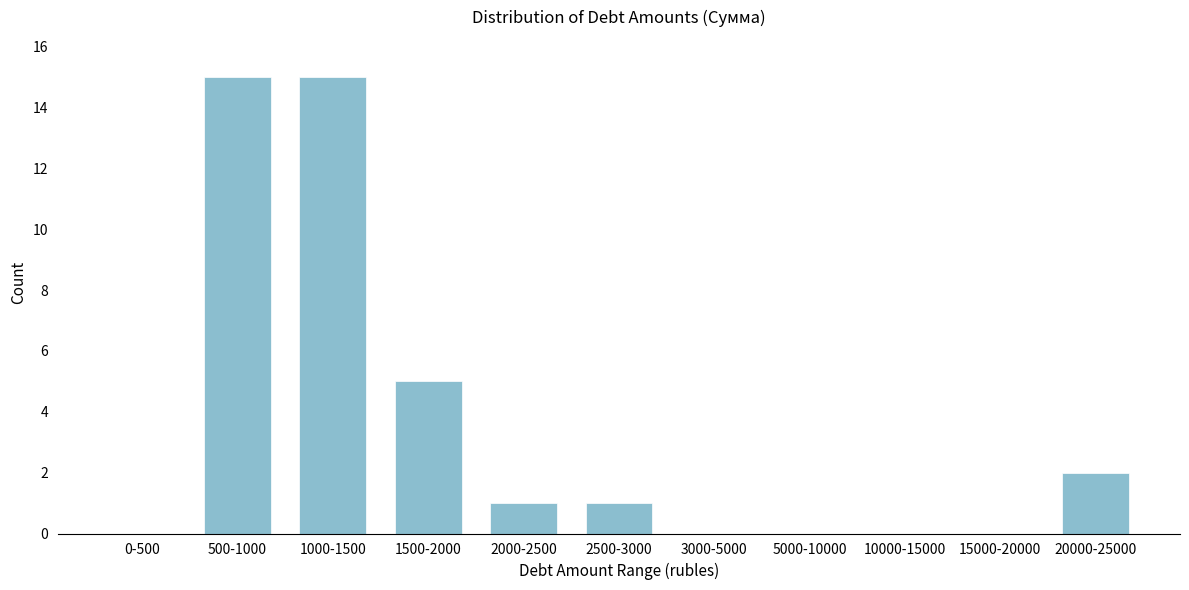

Reading left to right, extract all data points from this chart.

0-500=0	500-1000=15	1000-1500=15	1500-2000=5	2000-2500=1	2500-3000=1	3000-5000=0	5000-10000=0	10000-15000=0	15000-20000=0	20000-25000=2